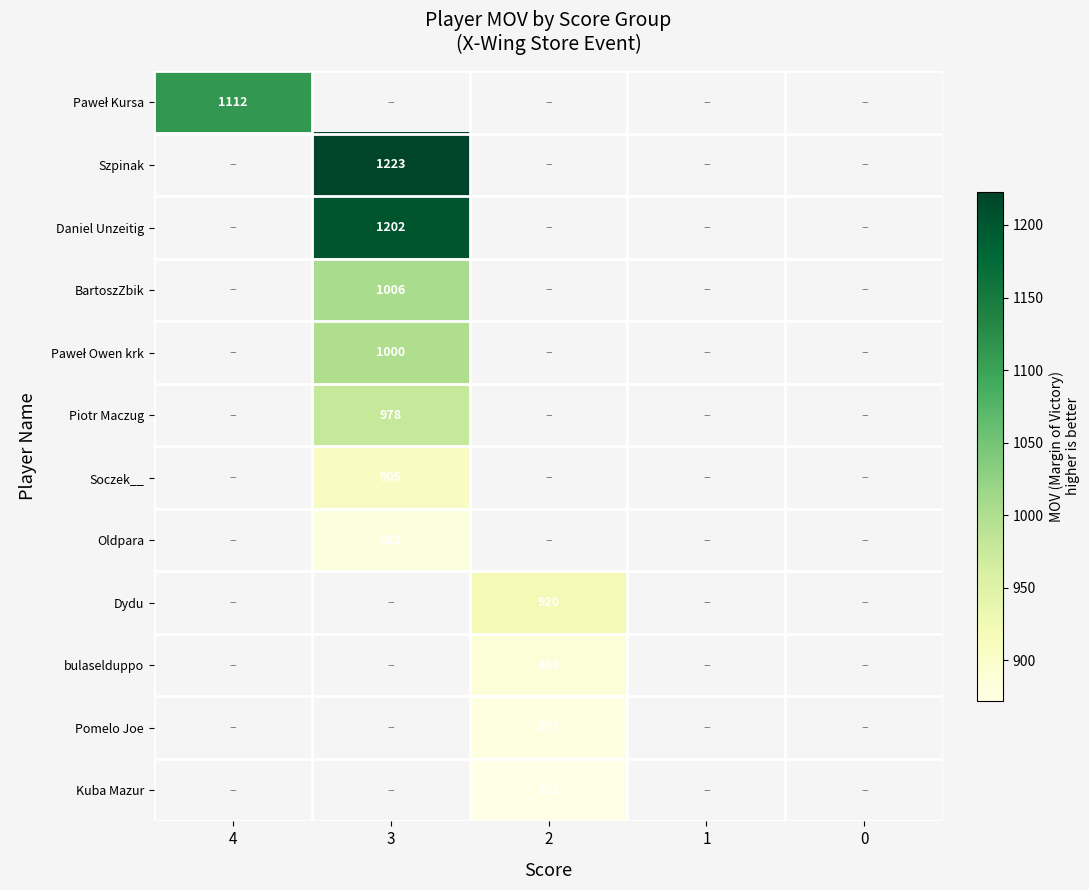

True or false: BartoszZbik has a value of 1006 at 3.

True